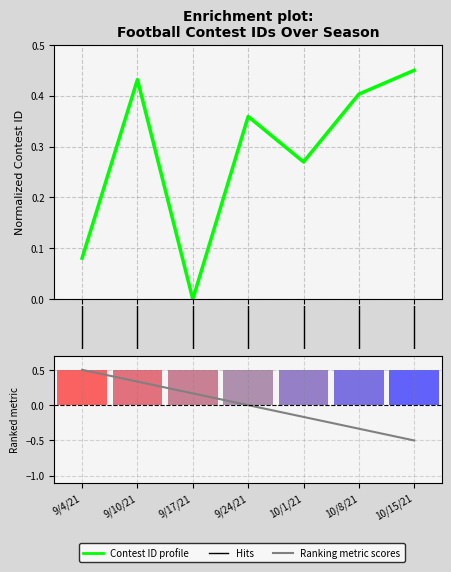

What position from the left is 9/10/21?

2